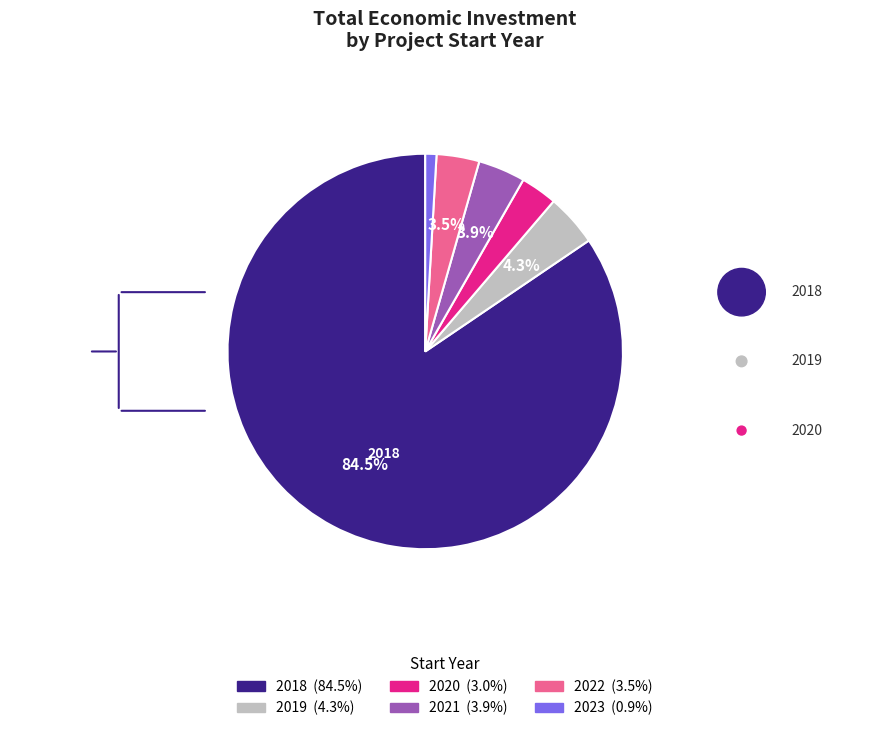

Is there any slice that represents more than half of the pie?

Yes